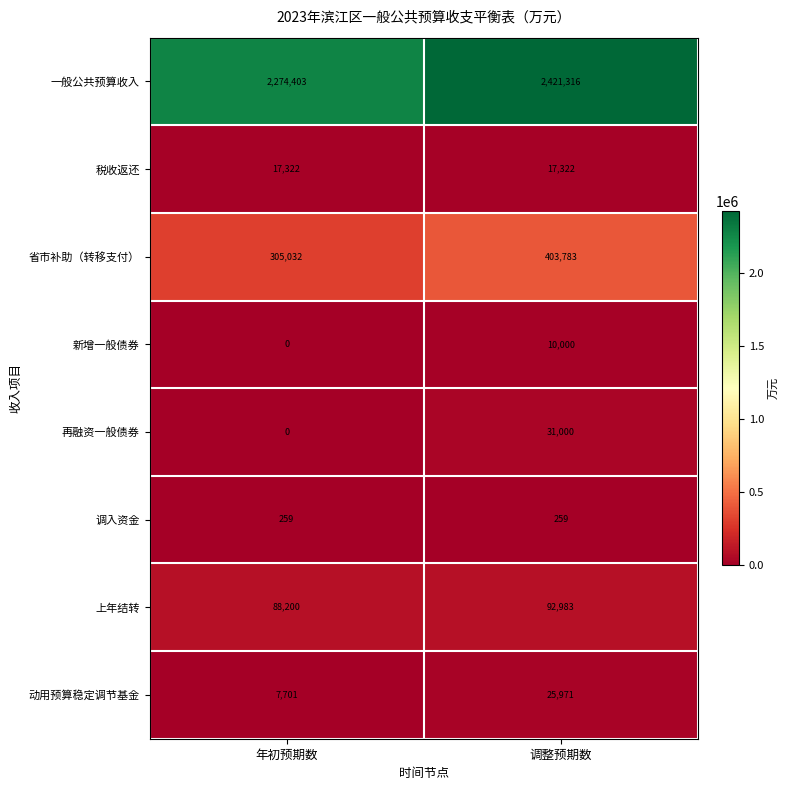

What is the average value of the 一般公共预算收入 series?

2347860